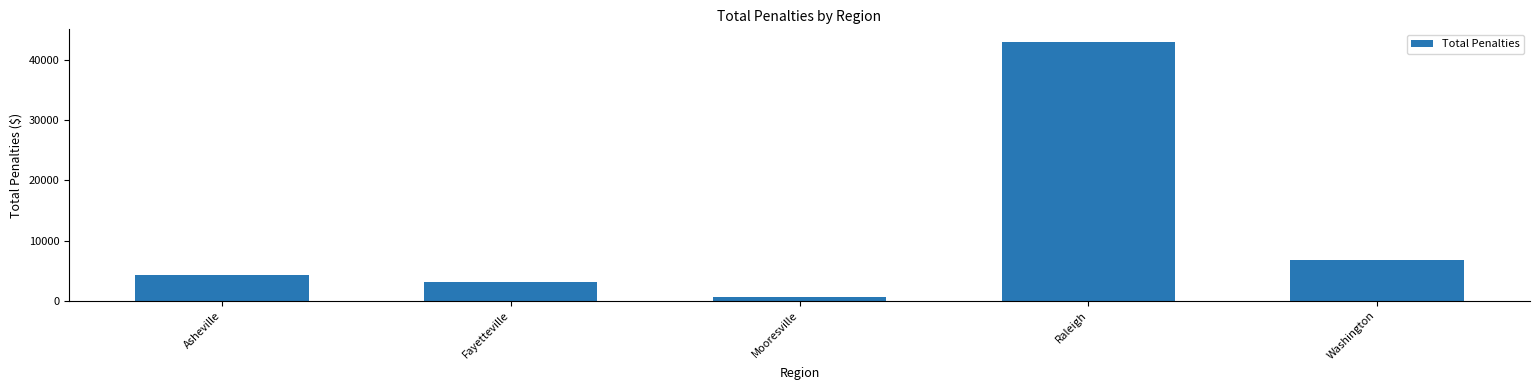

Where is the data nearest to the value 21773?

Washington